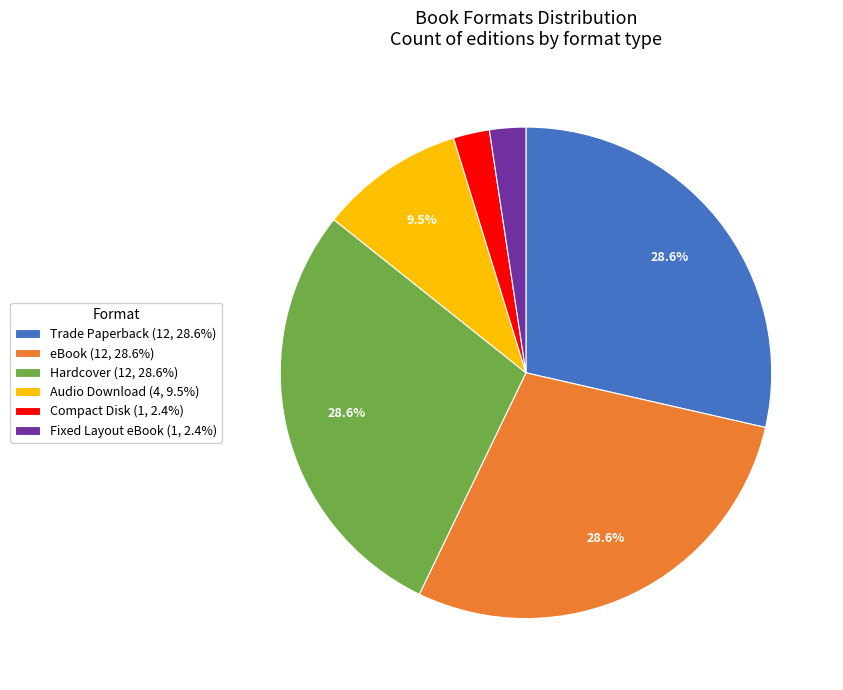

The Compact Disk slice represents 2% of the pie. True or false?

True